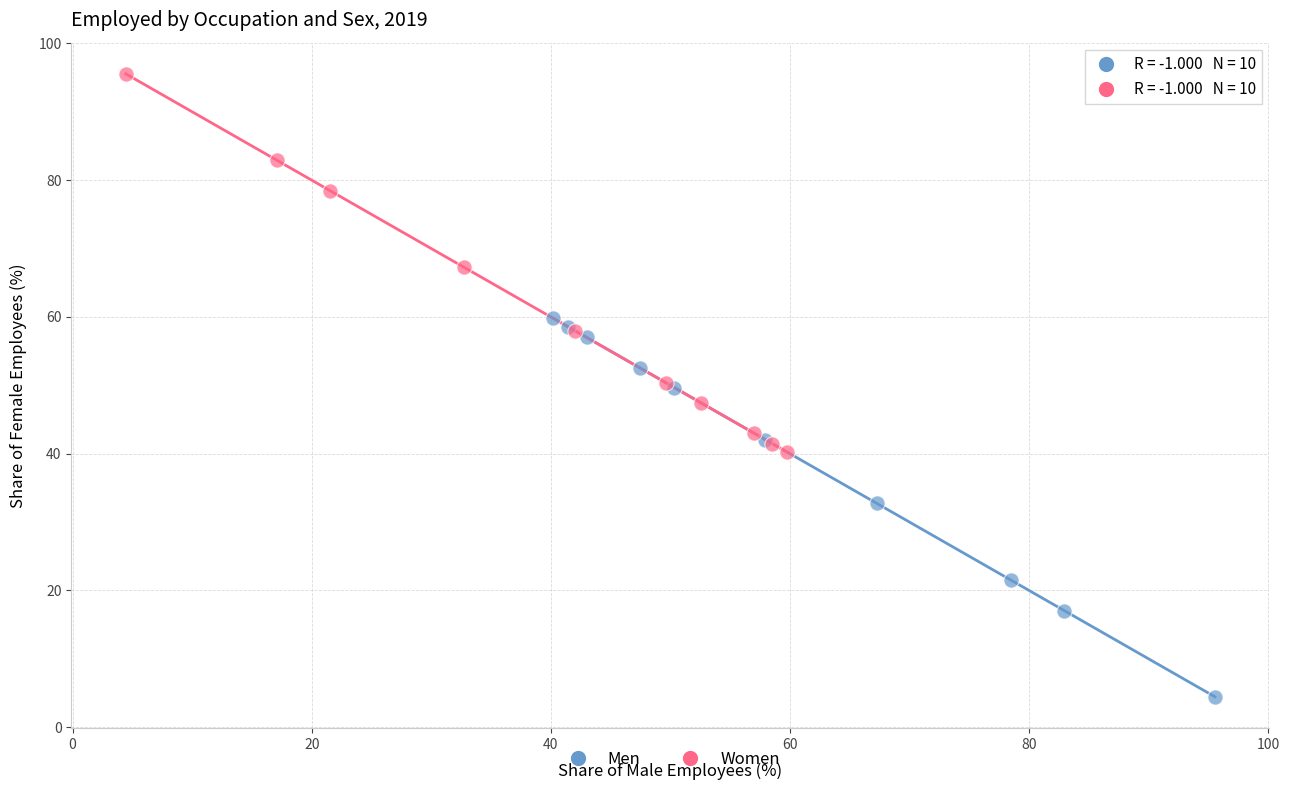

Which series contains the highest Y value?

Women